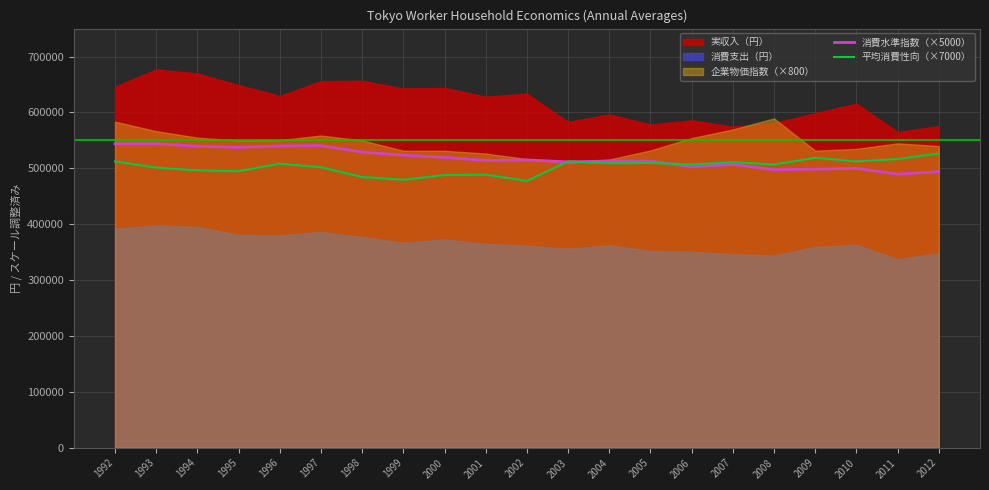

Reading left to right, extract all data points from this chart.

消費水準指数（×5000）: 544000.0	544000.0	539500.0	537500.0	540000.0	540500.0	529000.0	523500.0	519500.0	514000.0	515000.0	511500.0	513000.0	513000.0	502500.0	507000.0	497500.0	498500.0	500000.0	489500.0	494000.0
平均消費性向（×7000）: 512400.0	501200.0	496300.0	494900.0	508200.0	501900.0	484400.0	479500.0	487900.0	488600.0	477400.0	512400.0	508900.0	509600.0	506800.0	511000.0	506800.0	518700.0	512400.0	516600.0	526400.0